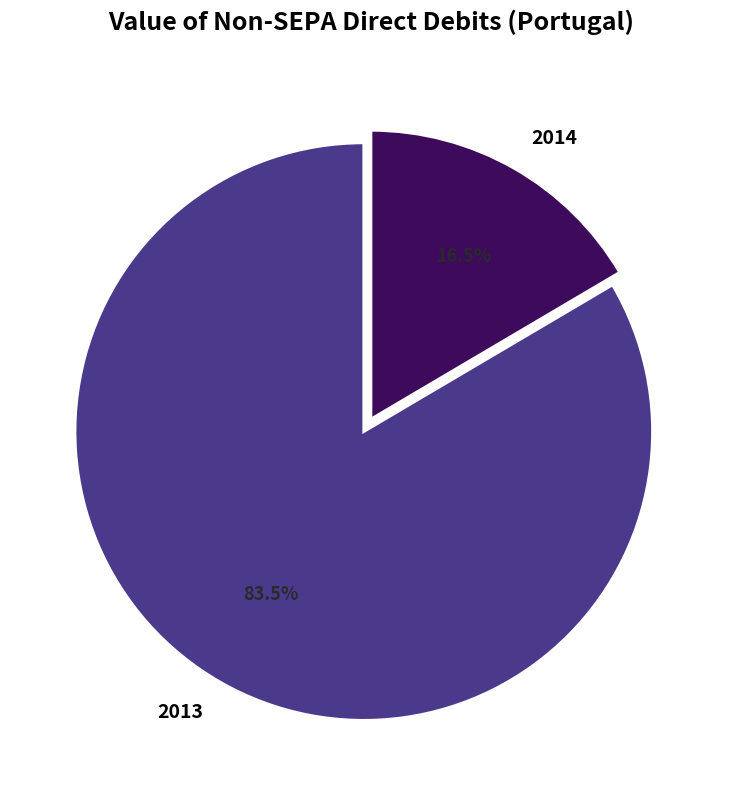

Is the sum of 2014 and 2013 greater than half?

Yes